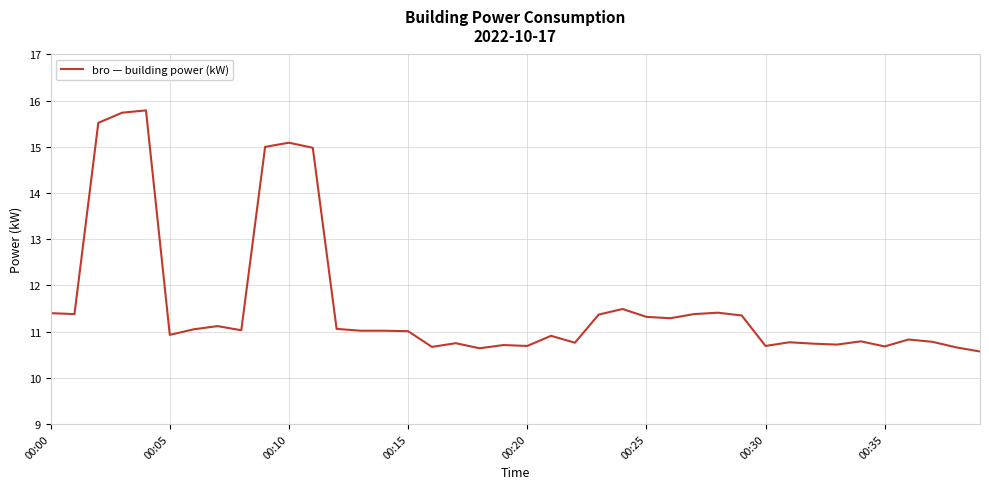

What is the minimum value shown in the chart?

10.6